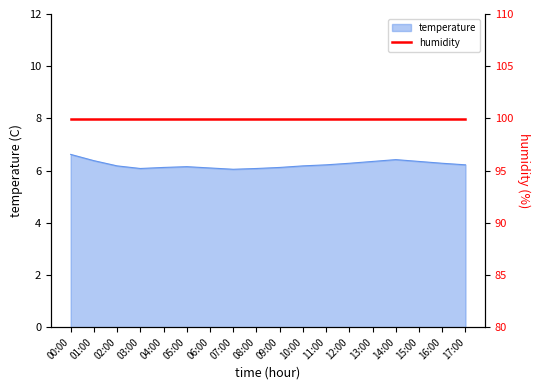

True or false: the data has more than 2 interior local peaks.

False